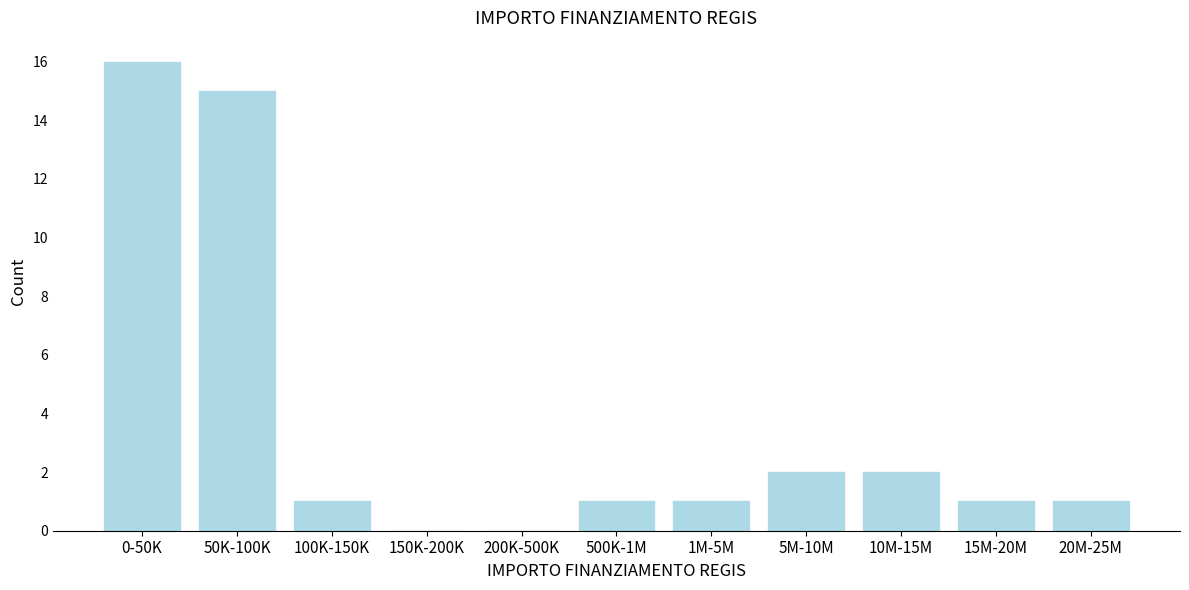

Reading right to left, what are all the values shown in this chart?

20M-25M=1	15M-20M=1	10M-15M=2	5M-10M=2	1M-5M=1	500K-1M=1	200K-500K=0	150K-200K=0	100K-150K=1	50K-100K=15	0-50K=16